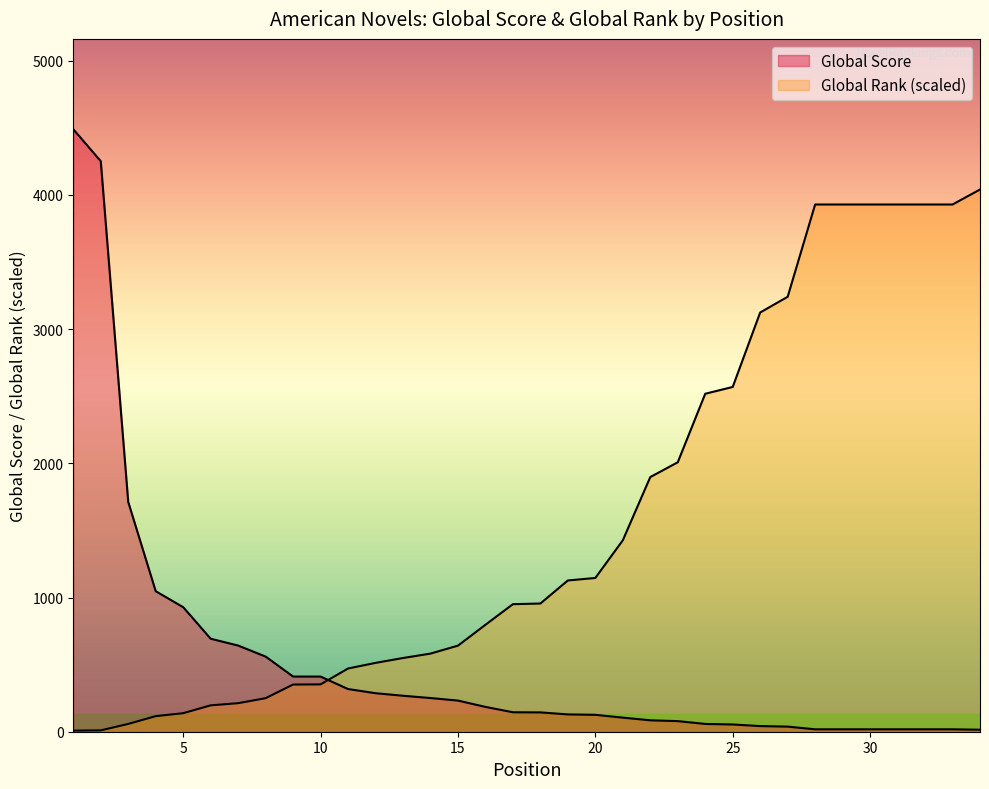

What value does the Global Rank series have at 12?

512.8